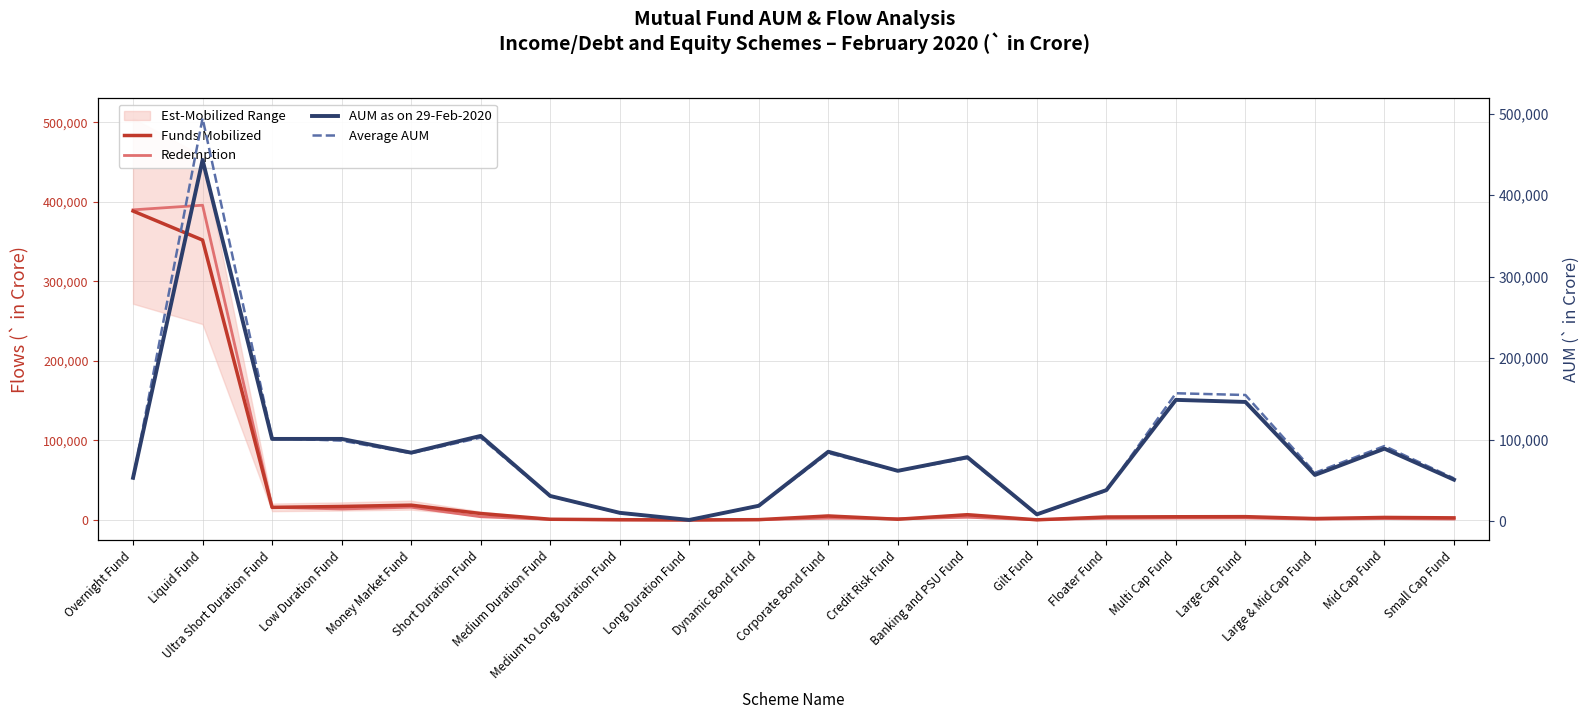

At how many categories does at least one series exceed 181721?

2